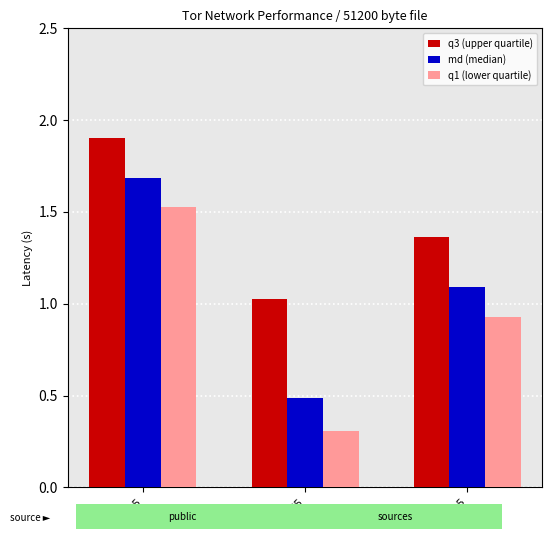

Which label corresponds to the largest value in the chart?

op-hk5